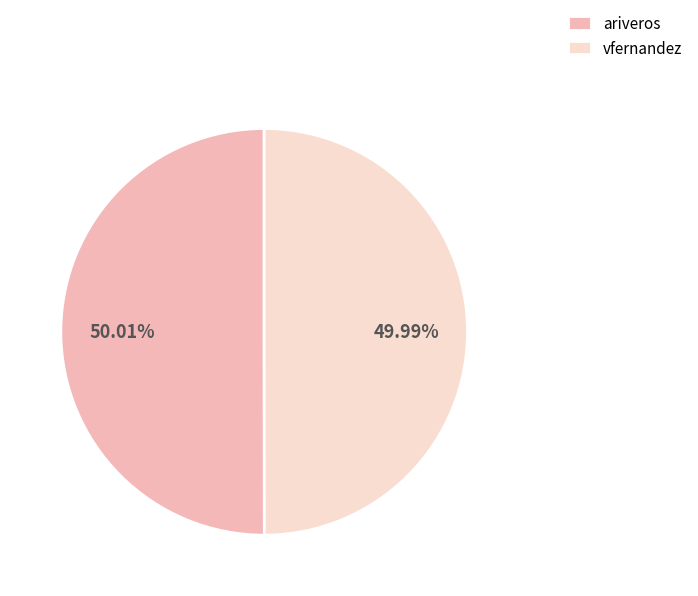

What percentage is the ariveros slice, to the nearest percent?

50%